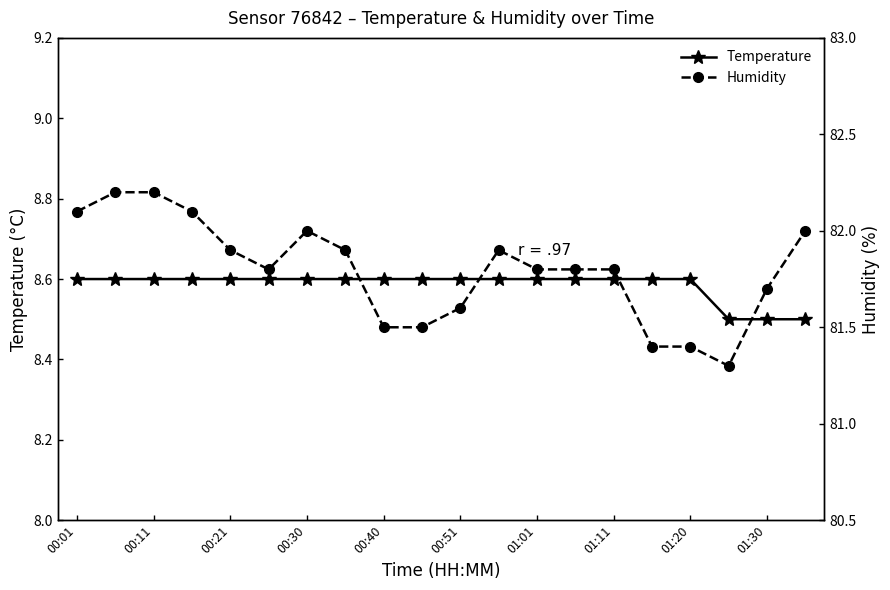

True or false: Temperature and Humidity intersect in this chart.

False